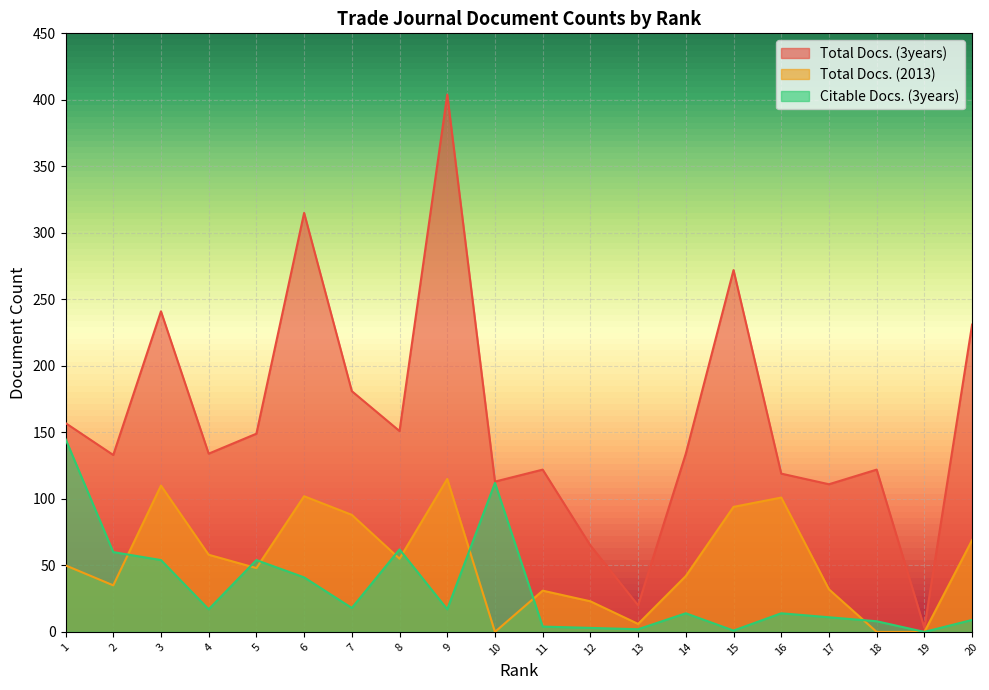

At which category does Citable Docs. (3years) reach its first local valley?

4